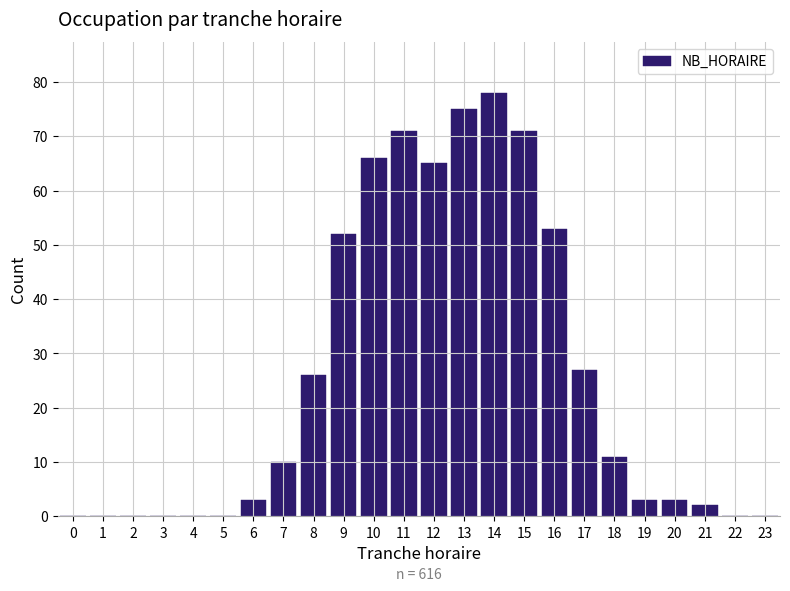

Reading left to right, list all the values displayed in this chart.

0=0	1=0	2=0	3=0	4=0	5=0	6=3	7=10	8=26	9=52	10=66	11=71	12=65	13=75	14=78	15=71	16=53	17=27	18=11	19=3	20=3	21=2	22=0	23=0